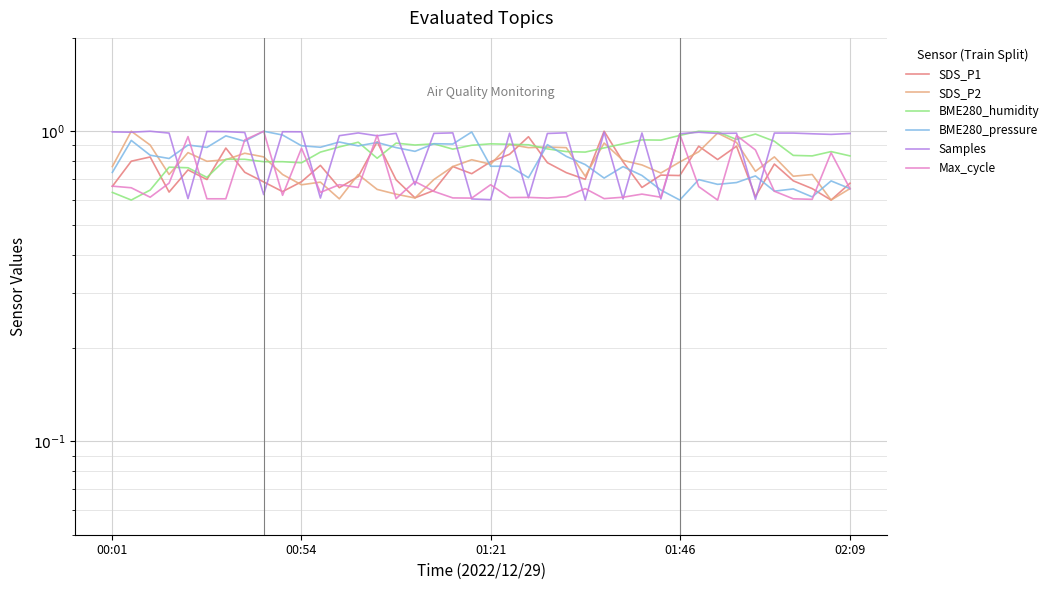

Is the value of Samples at 23 greater than the value of SDS_P1 at 20?

Yes